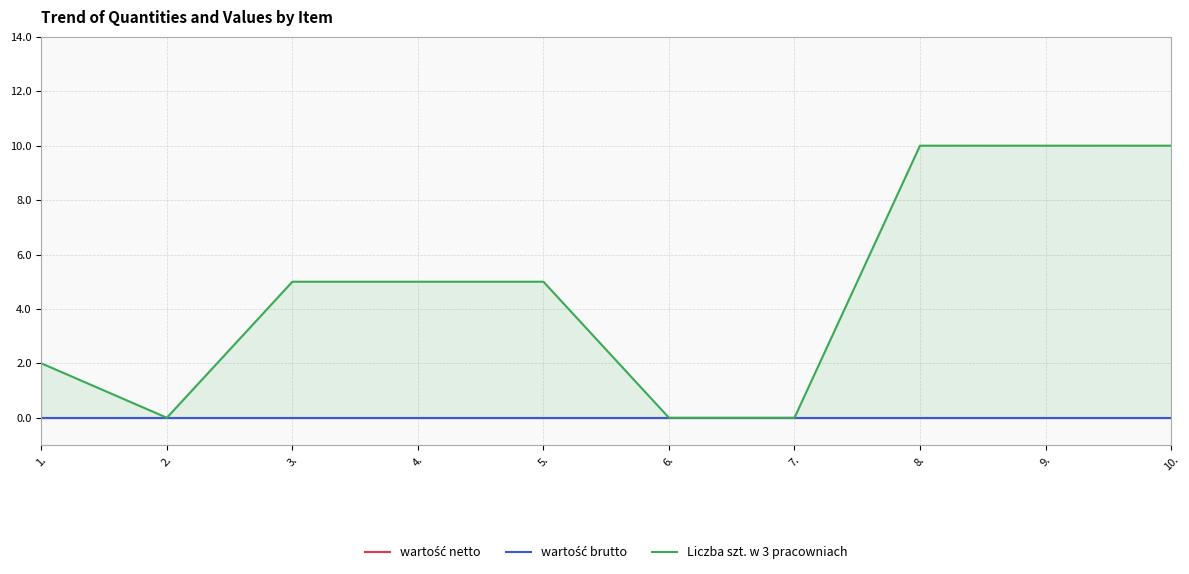

Rank the series at 4. from highest to lowest value.

Liczba szt. w 3 pracowniach, wartość netto, wartość brutto